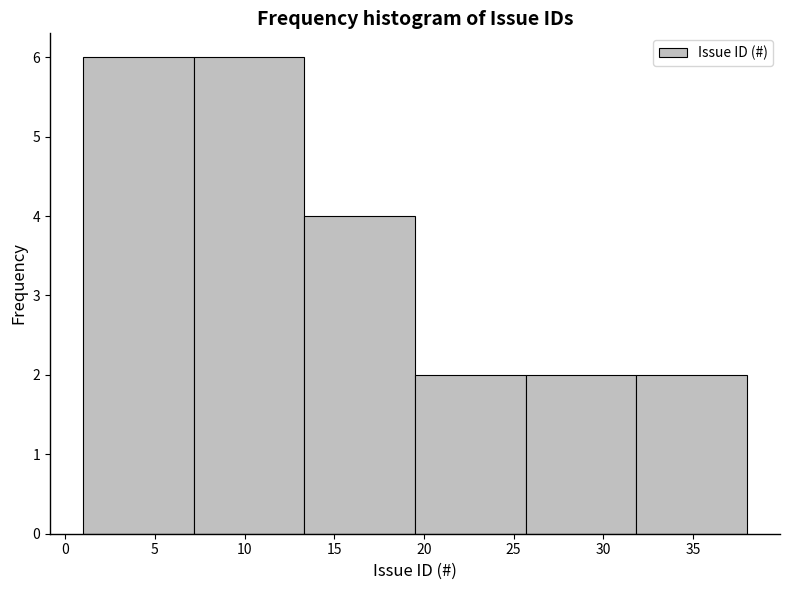

Reading left to right, list every bar in this chart as the range it spans on the x-axis followed by its height. Neither the bar edges nor the heights are printed on the chart, so give them approximately, as read against the axes.

1.0 to 7.0: 6
7.0 to 13.5: 6
13.5 to 19.5: 4
19.5 to 25.5: 2
25.5 to 32.0: 2
32.0 to 38.0: 2